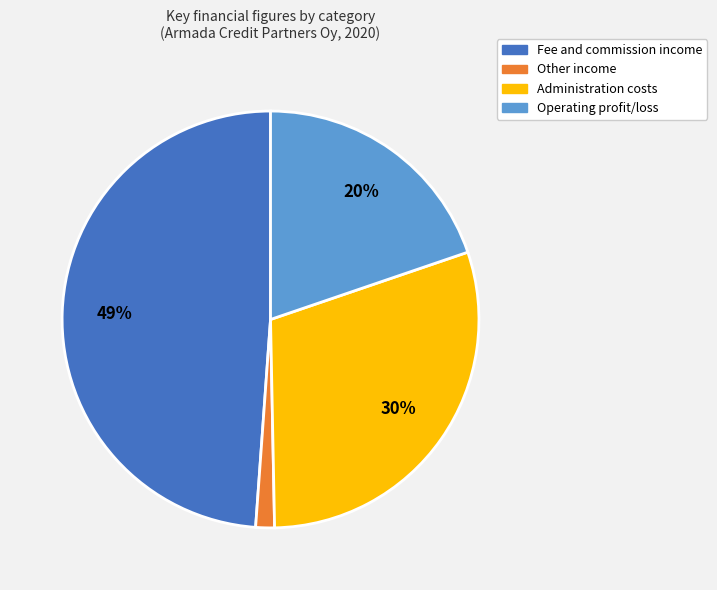

Does any single category account for the majority?

No